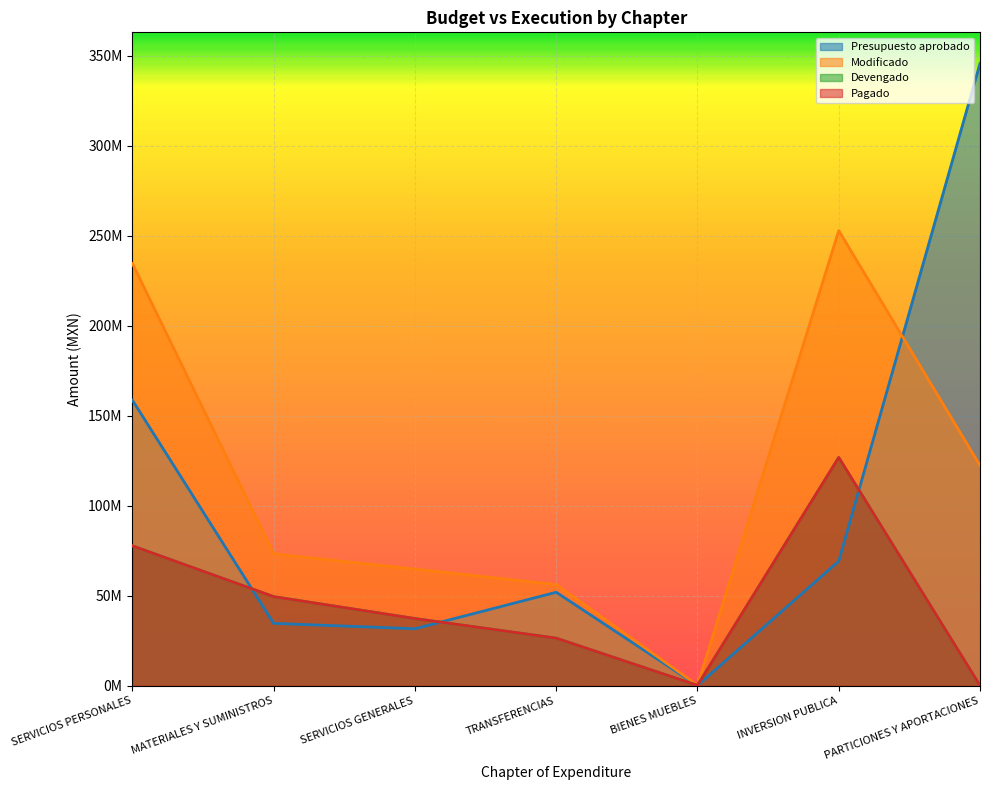

Which category has the lowest value in the Devengado series?

PARTICIONES Y APORTACIONES